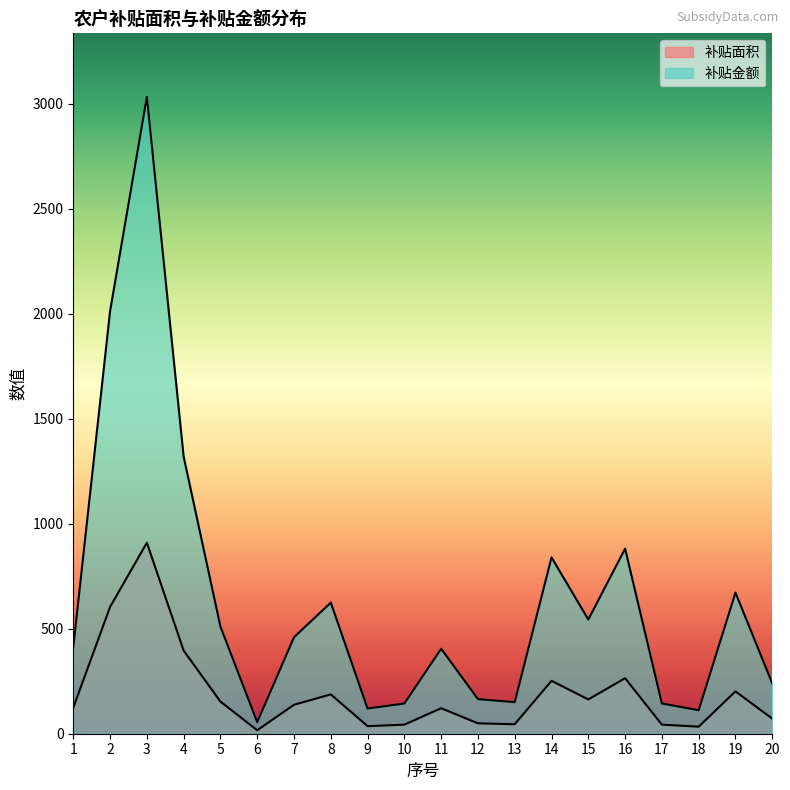

What is the difference between the maximum and second lowest values in the 补贴面积 series?

876.2